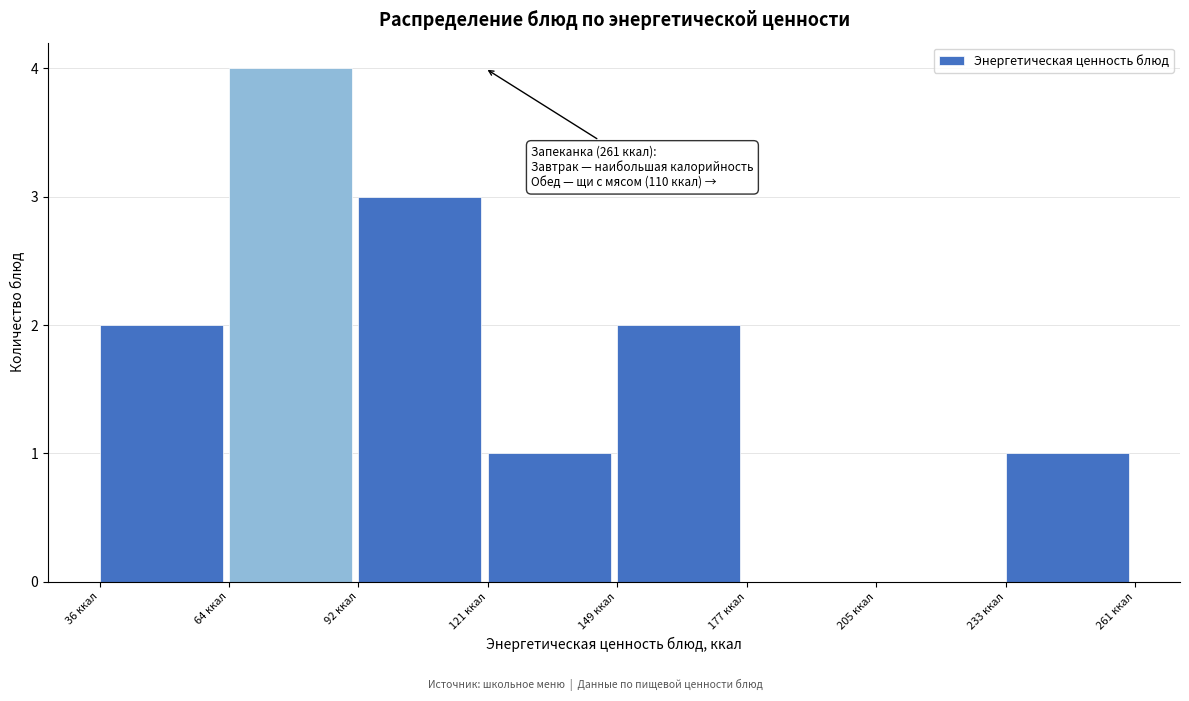

Over which range of the x-axis is the bar tallest?

65 to 90